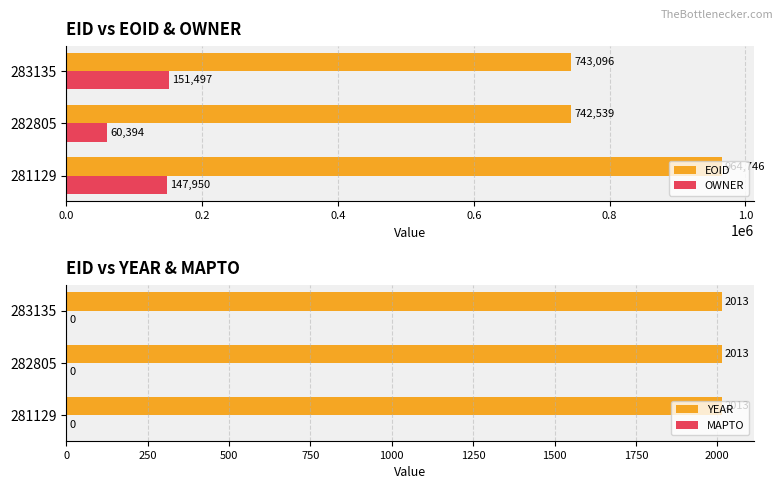

At which label is OWNER closest to 105945?

281129